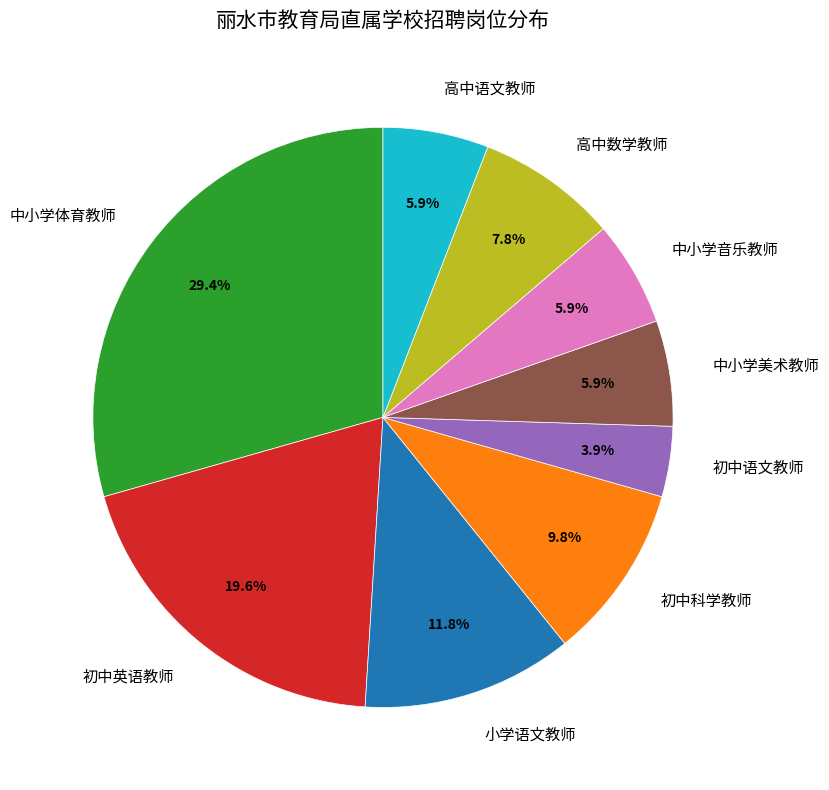

Which category has the biggest portion of the pie?

中小学体育教师